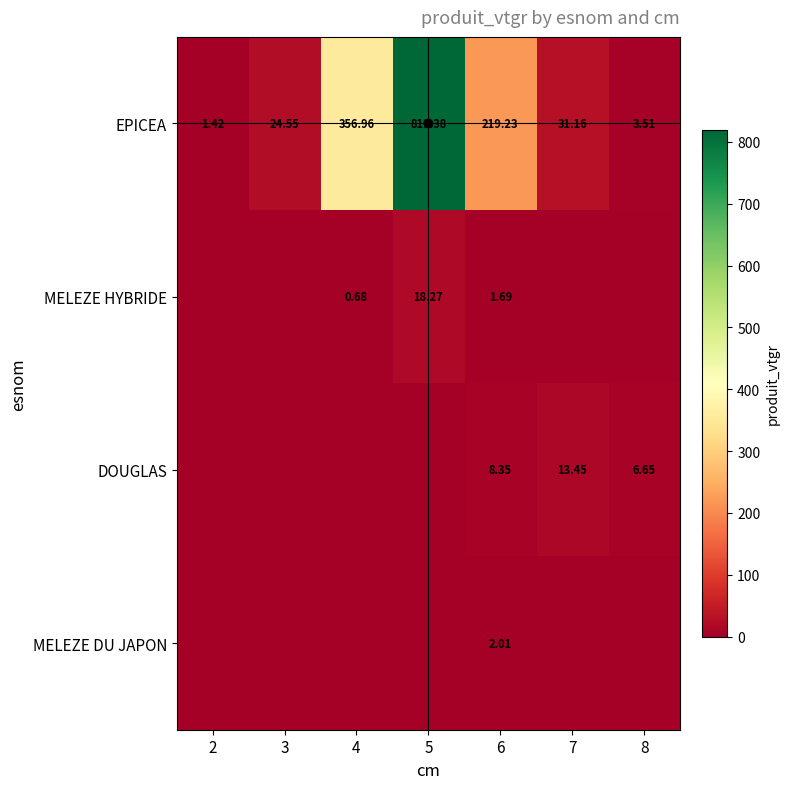

How many distinct data groups are displayed?

4